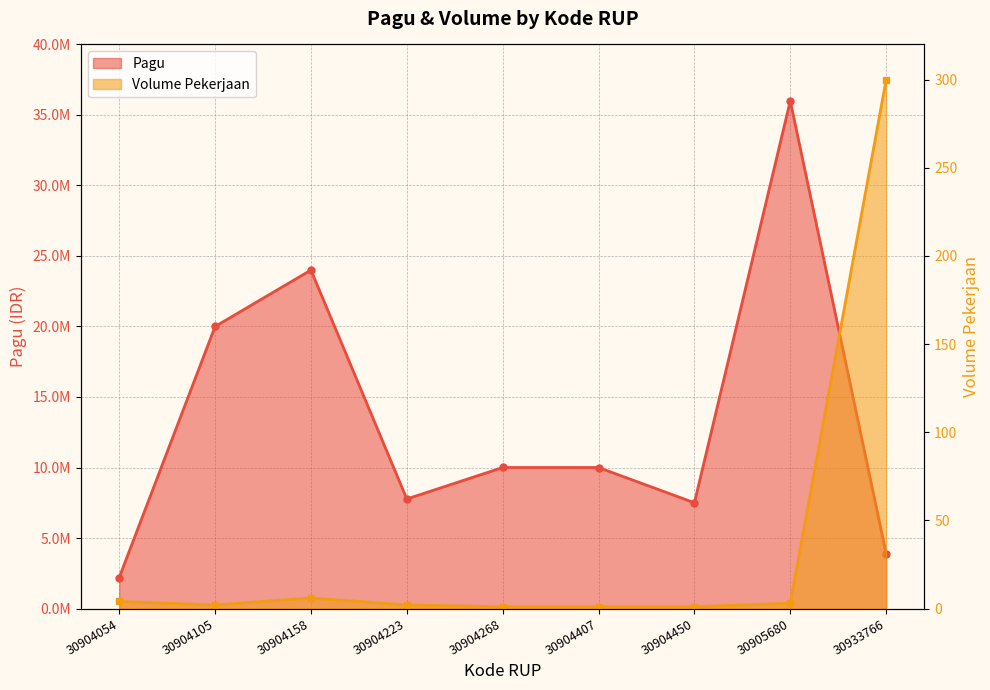

What is the sum of all Volume Pekerjaan values?

320